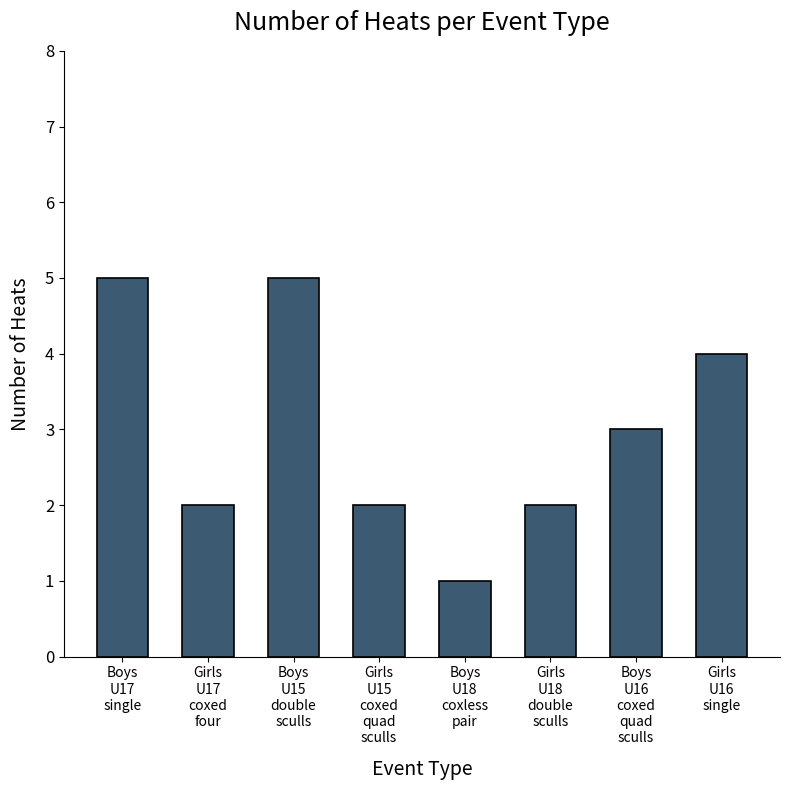

Is it true that the value at Girls
U15
coxed
quad
sculls is 1?

False